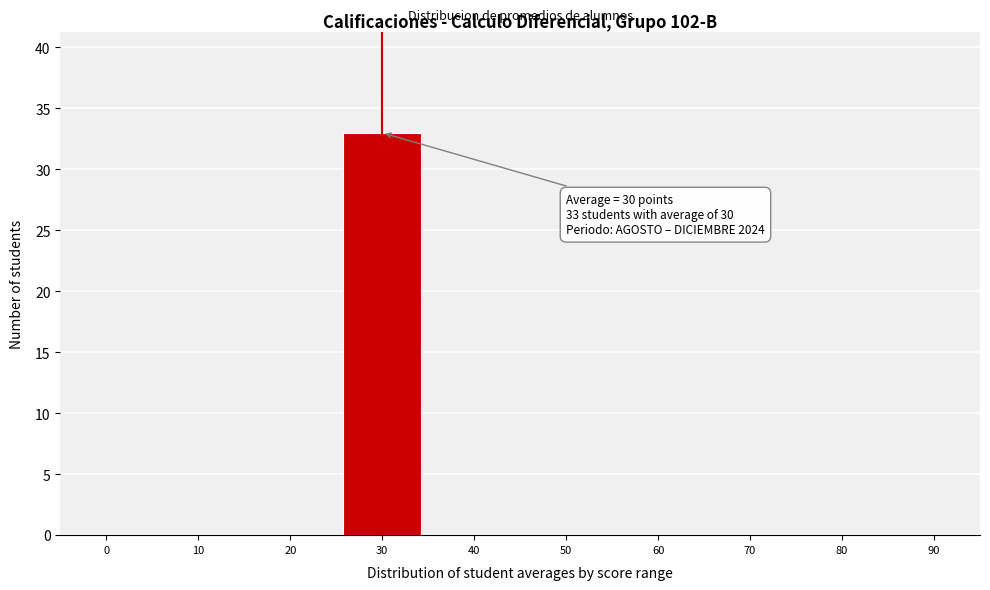

Reading left to right, list all the values displayed in this chart.

0=0	10=0	20=0	30=33	40=0	50=0	60=0	70=0	80=0	90=0